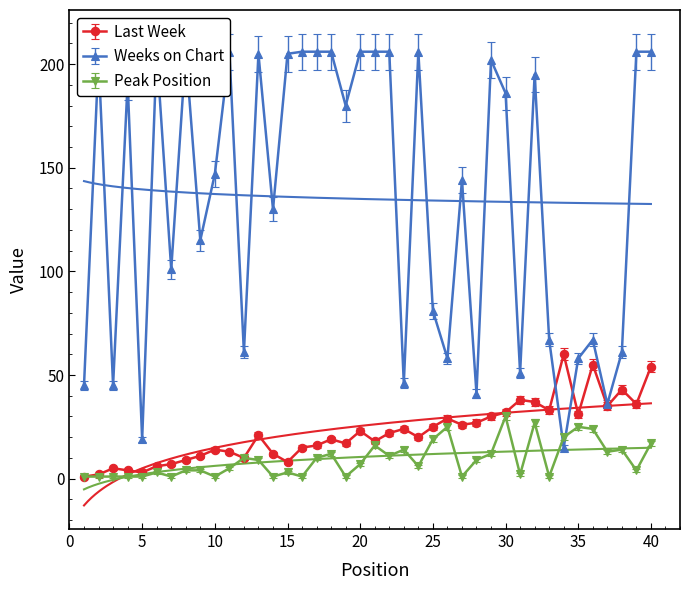

Is it true that Peak Position equals 6 at 30?

False